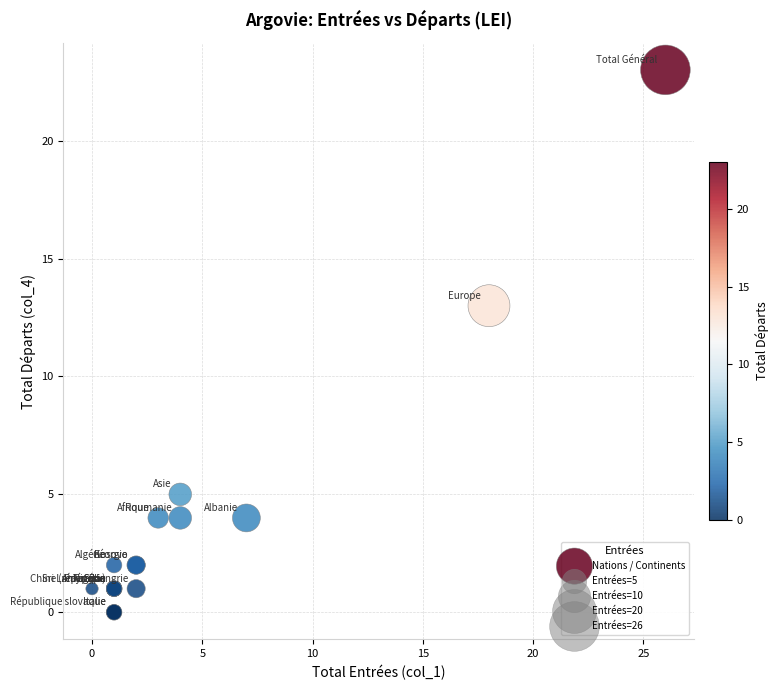

What Y value in the scatter plot is closest to 11?

13